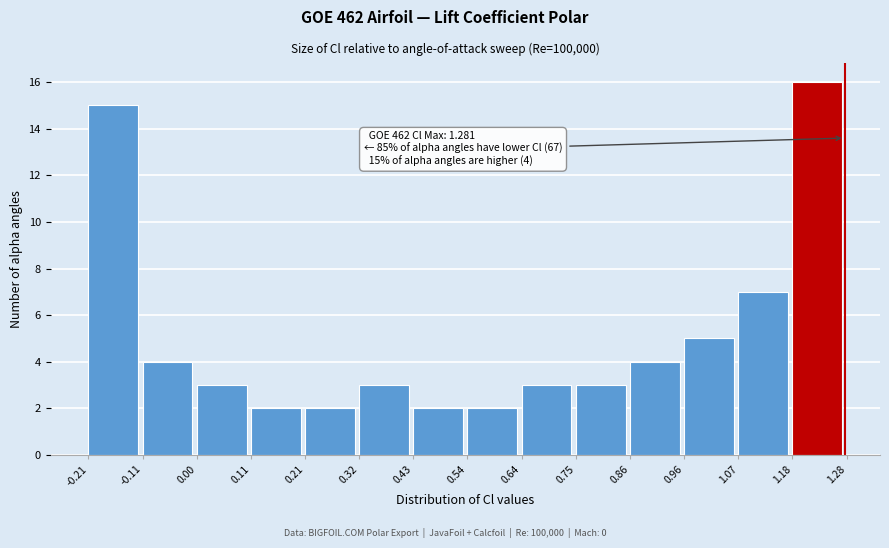

Which range on the x-axis has the tallest bar?

1.18 to 1.28